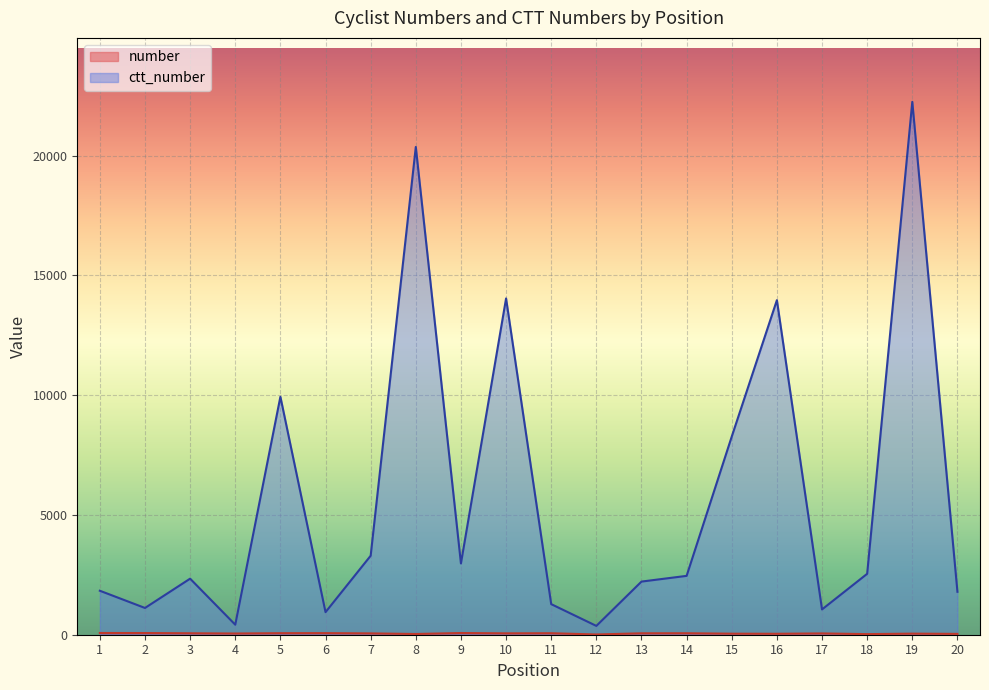

How many values in the ctt_number series are below 2457?

10